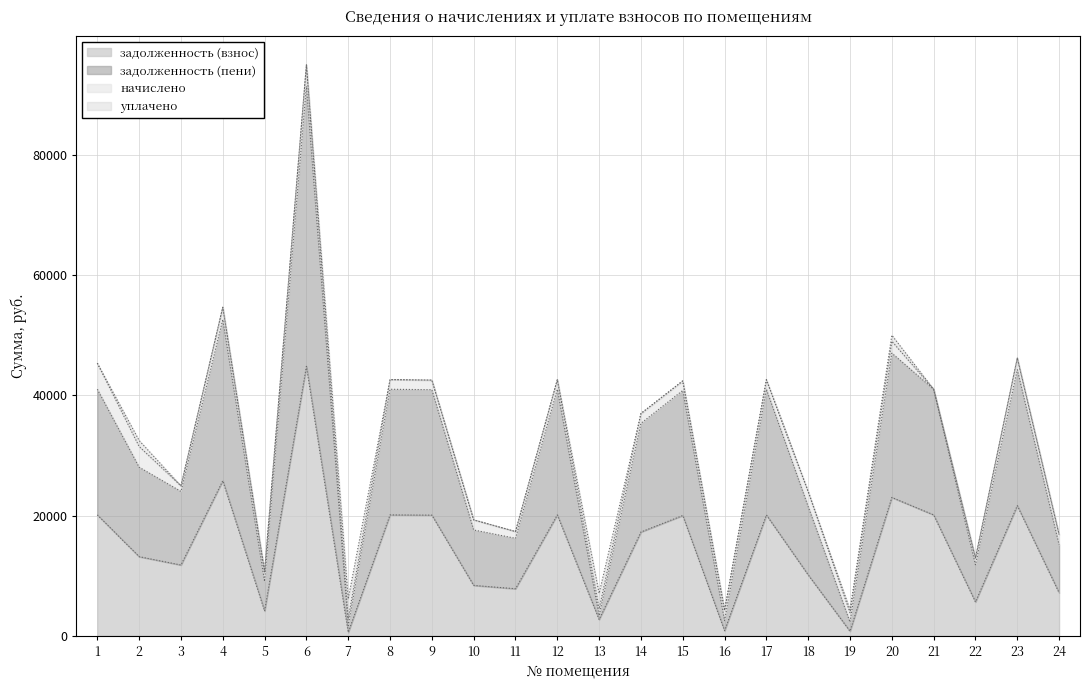

True or false: задолженность (пени) has a value of 11789.8 at 2.

False